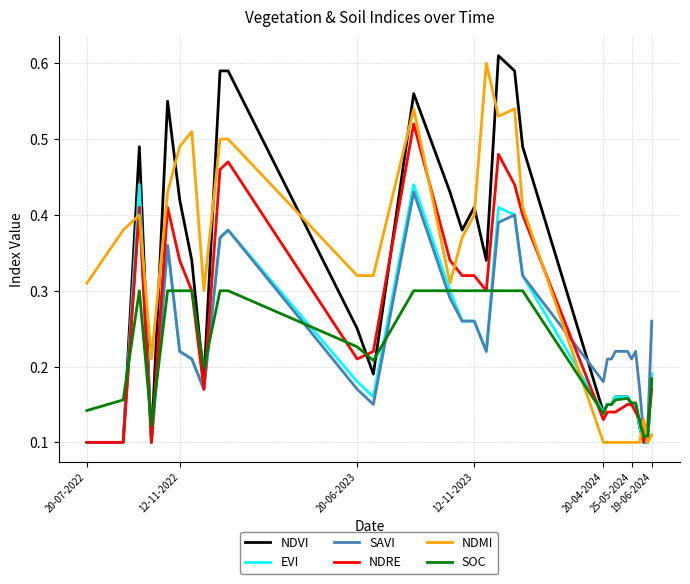

True or false: SAVI and NDMI intersect in this chart.

True